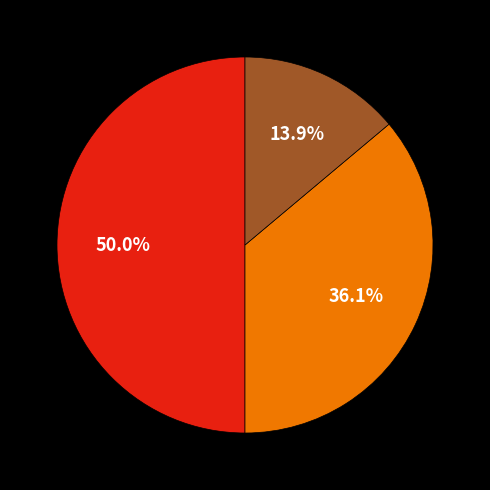

Is there a majority slice in this chart?

No